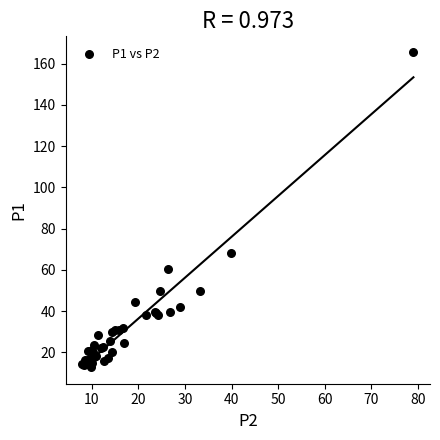

What Y value in the scatter plot is closest to 89?

68.4